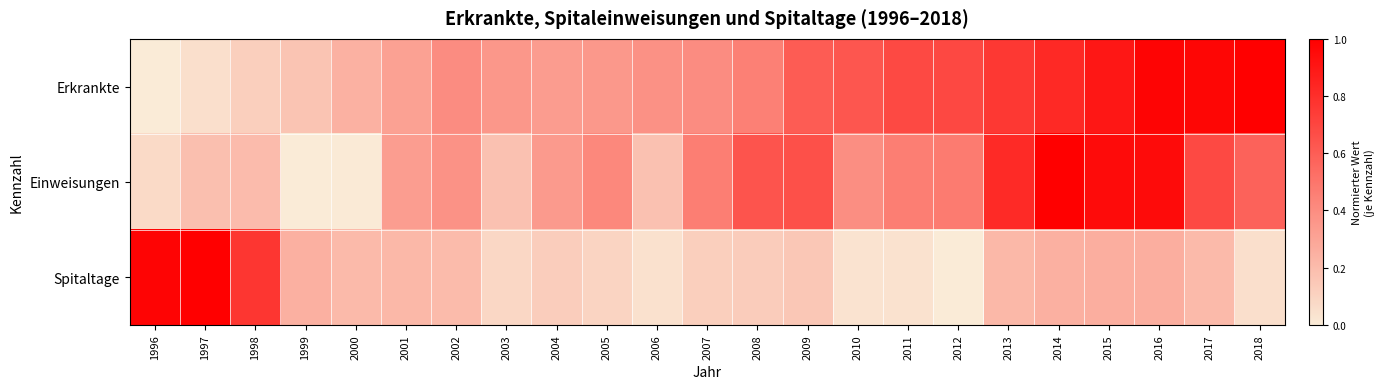

List the series in order of their peak value, lowest first.

Erkrankte, Einweisungen, Spitaltage